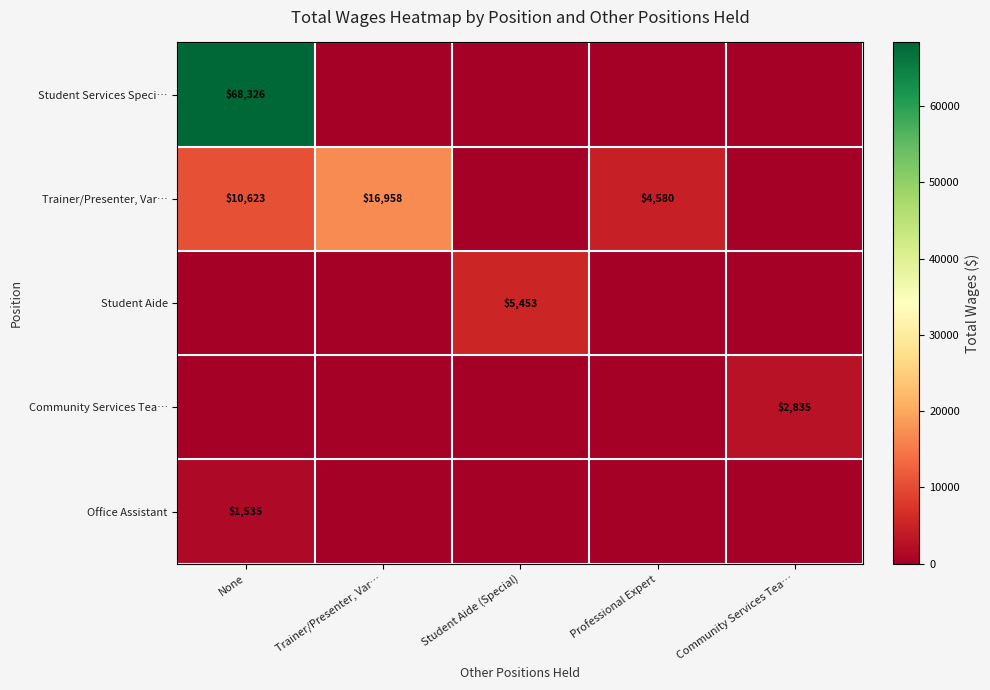

The value of Trainer/Presenter, Var… at Trainer/Presenter, Var… is 16958. True or false?

True